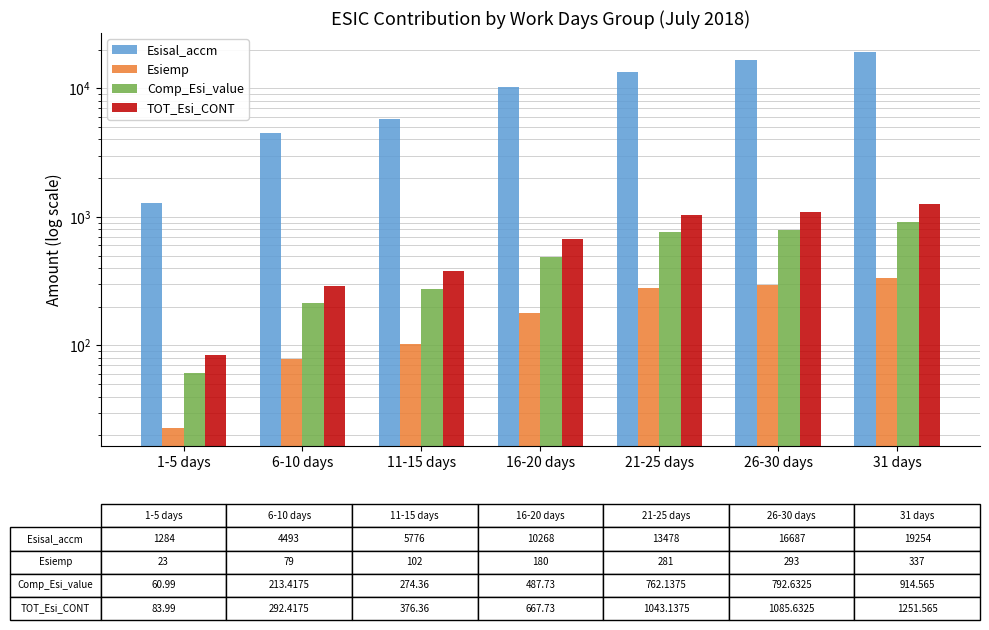

Is it true that Esiemp equals 23.0 at 1-5 days?

True